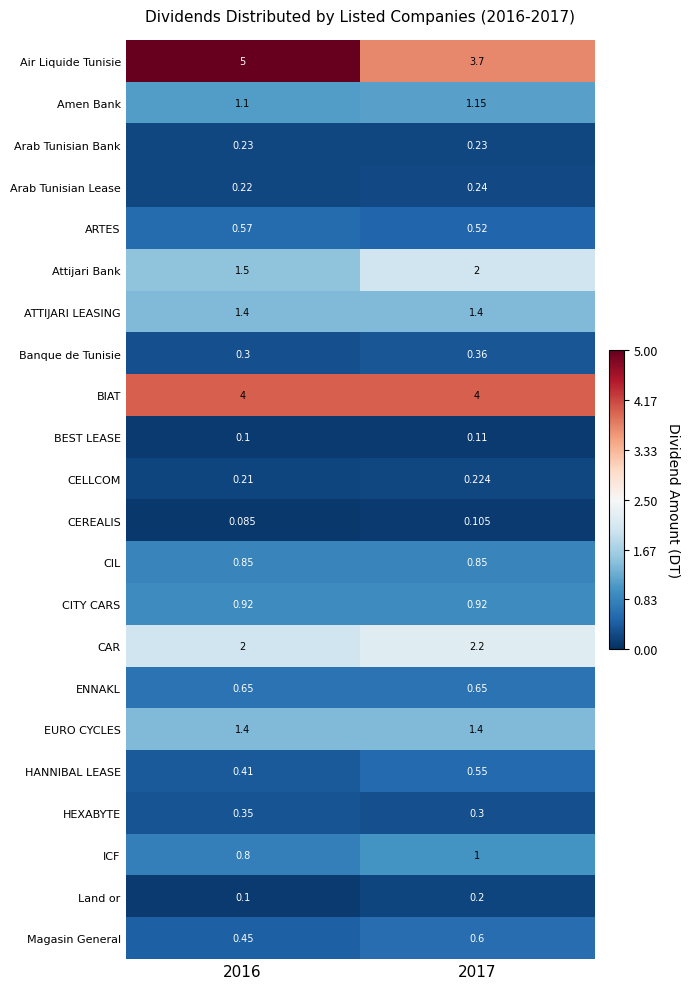

Between 2016 and 2017, which series saw the biggest shift?

Air Liquide Tunisie